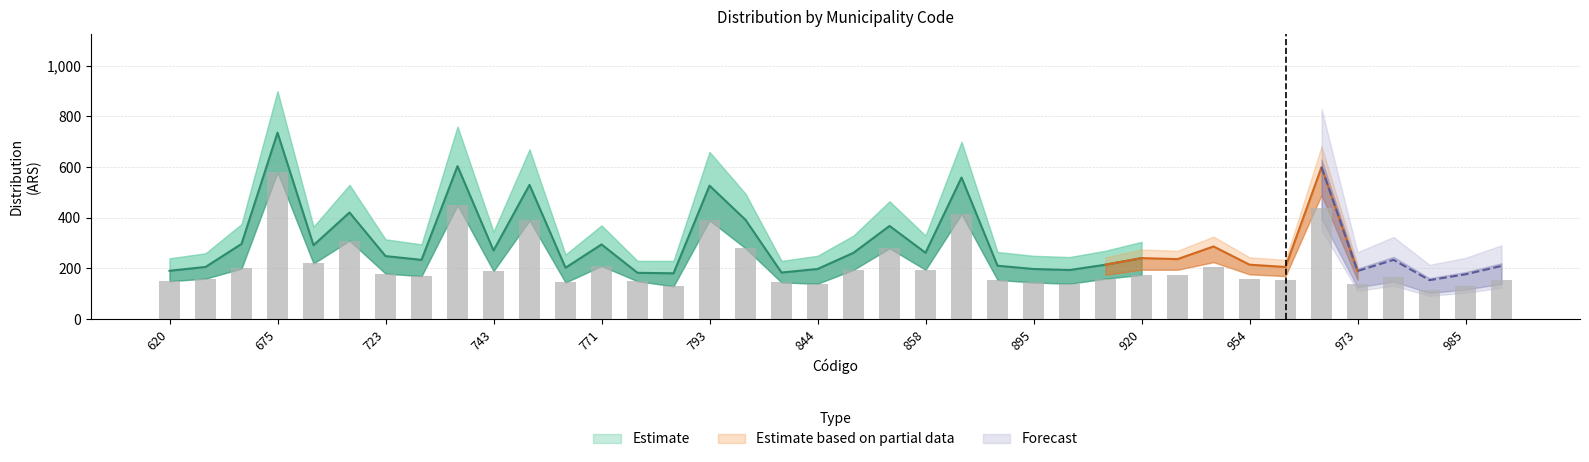

The value of Estimate (upper) at 681 is 125. True or false?

False